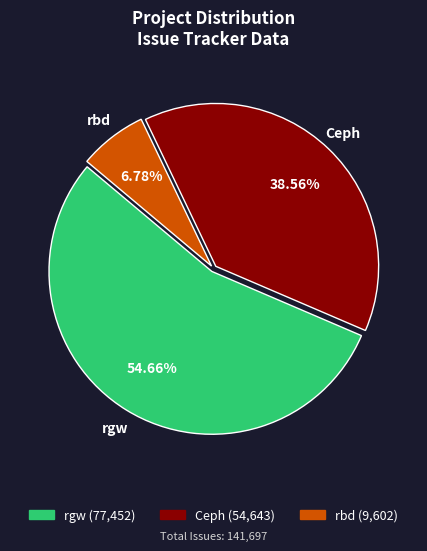

Is there any slice that represents more than half of the pie?

Yes